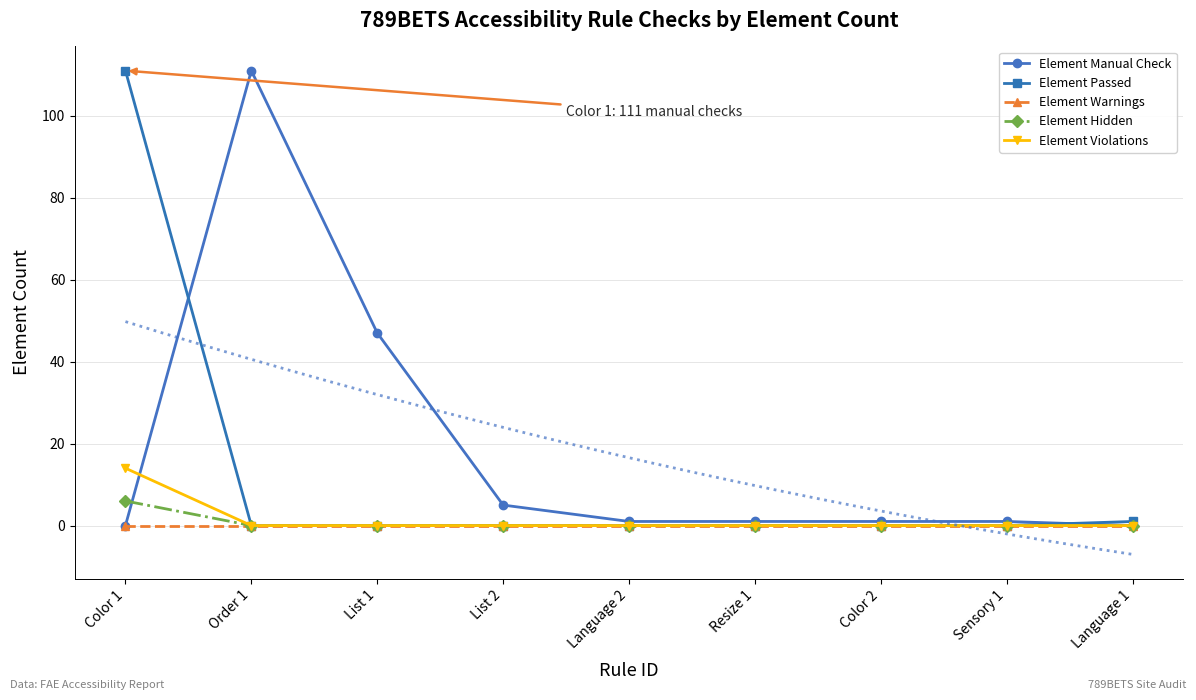

How many positive values does the Element Violations series have?

1